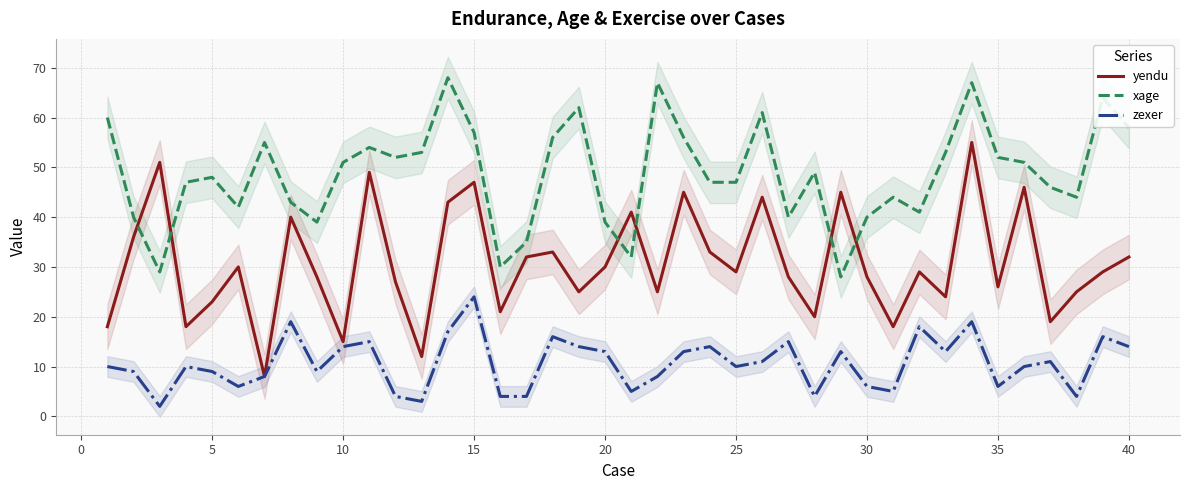

How many values in the yendu series exceed 29?

18